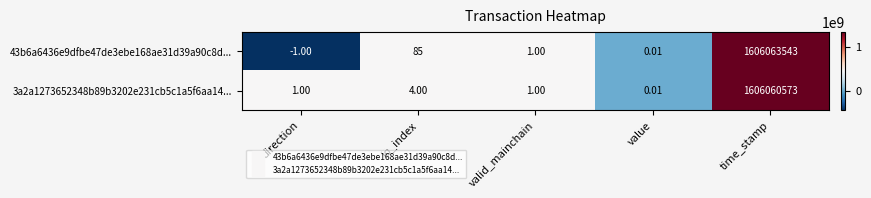

At which category is the sum across all series the highest?

time_stamp